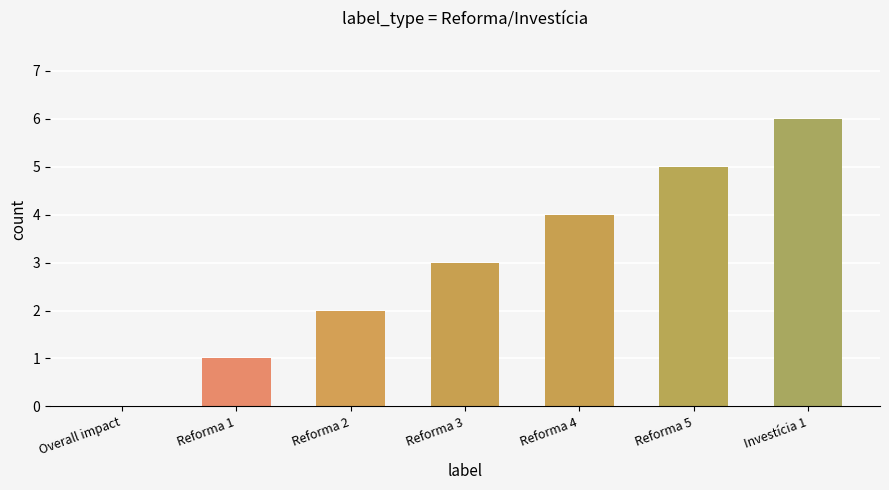

What is the sum of the values at Reforma 4 and Reforma 3?

7